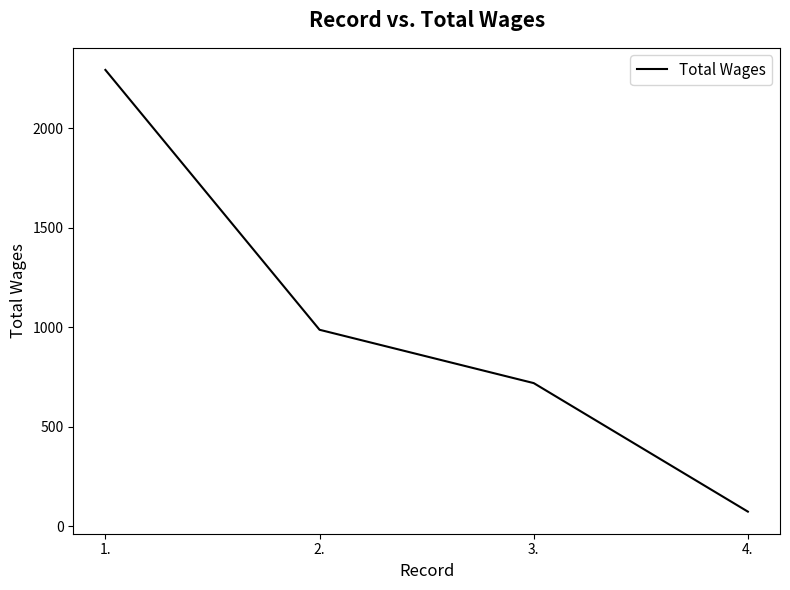

What is the greatest value displayed?

2294